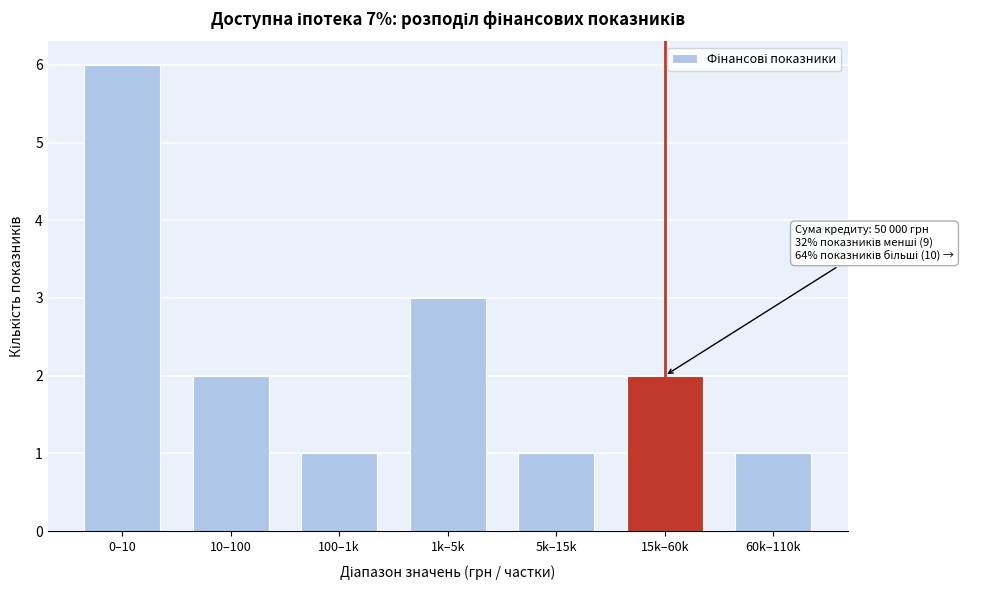

Reading right to left, extract all data points from this chart.

1	2	1	3	1	2	6